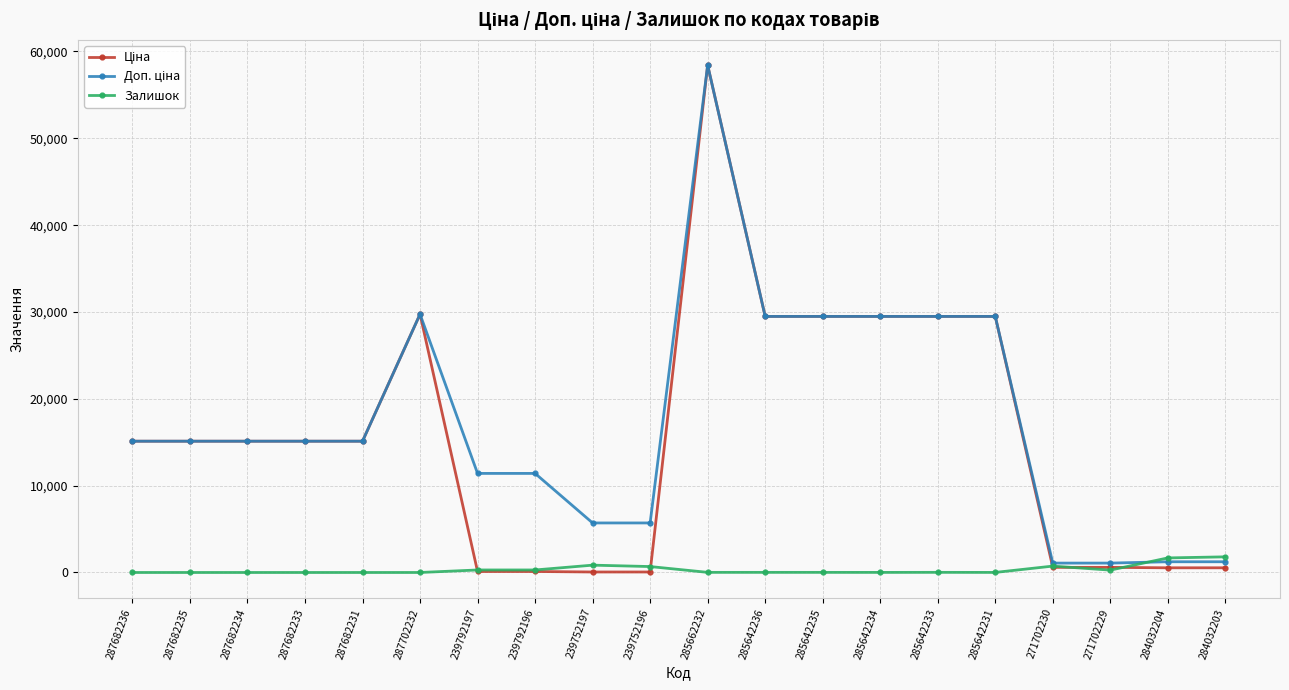

The Залишок series shows 14.0 at 285662232. True or false?

True